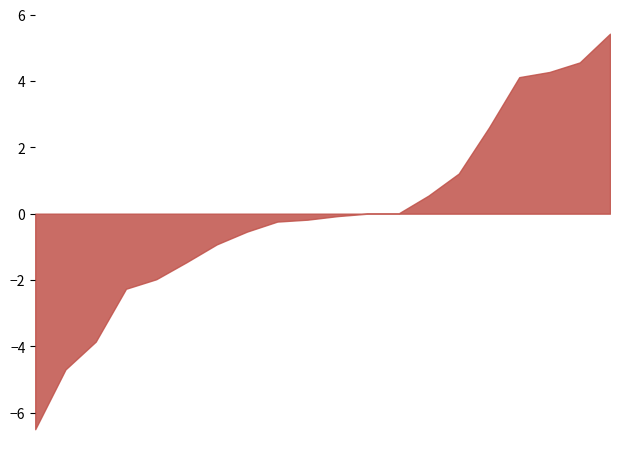

What is the difference between the maximum and minimum values?

11.9